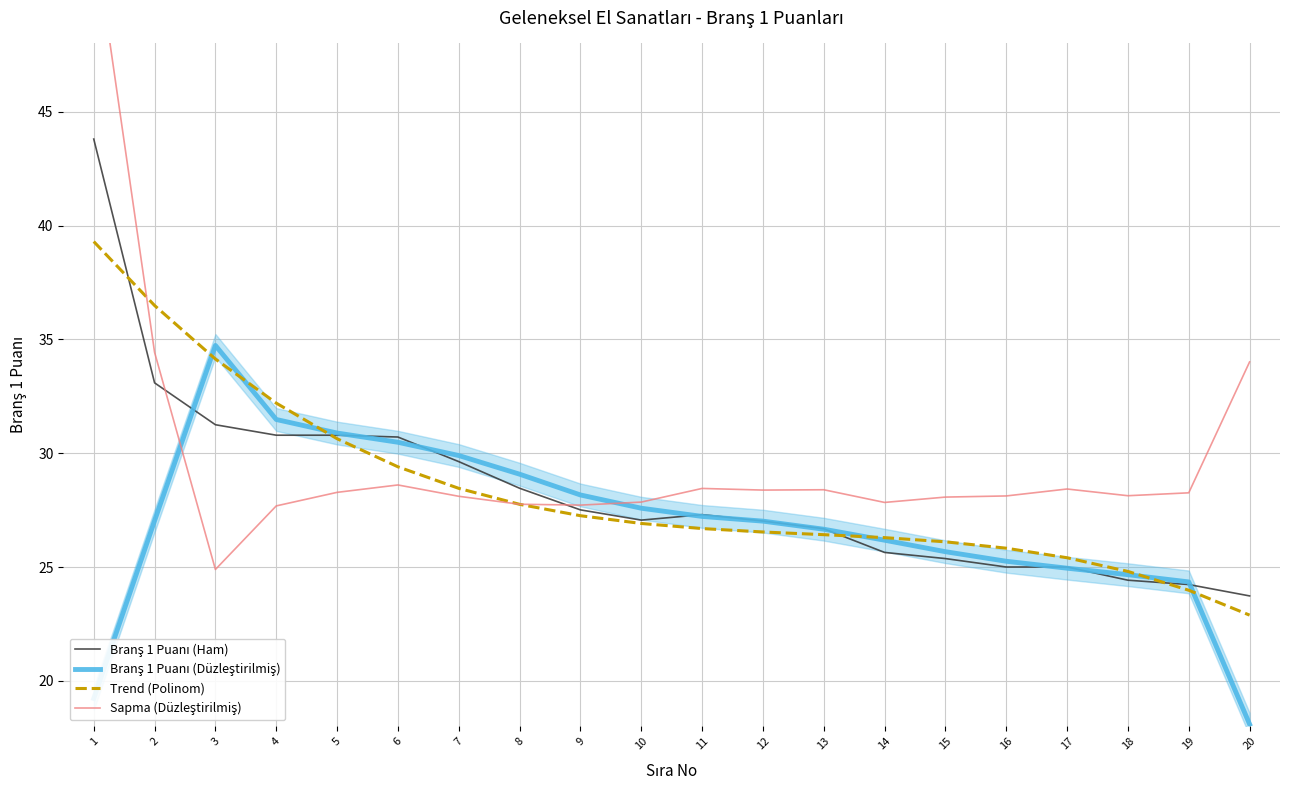

At which label does Branş 1 Puanı (Ham) first exceed 27?

1